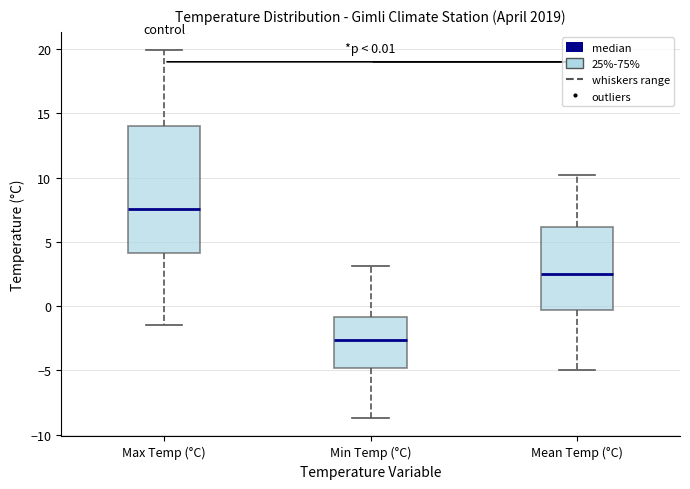

Which box's median line is the highest?

Max Temp (°C)